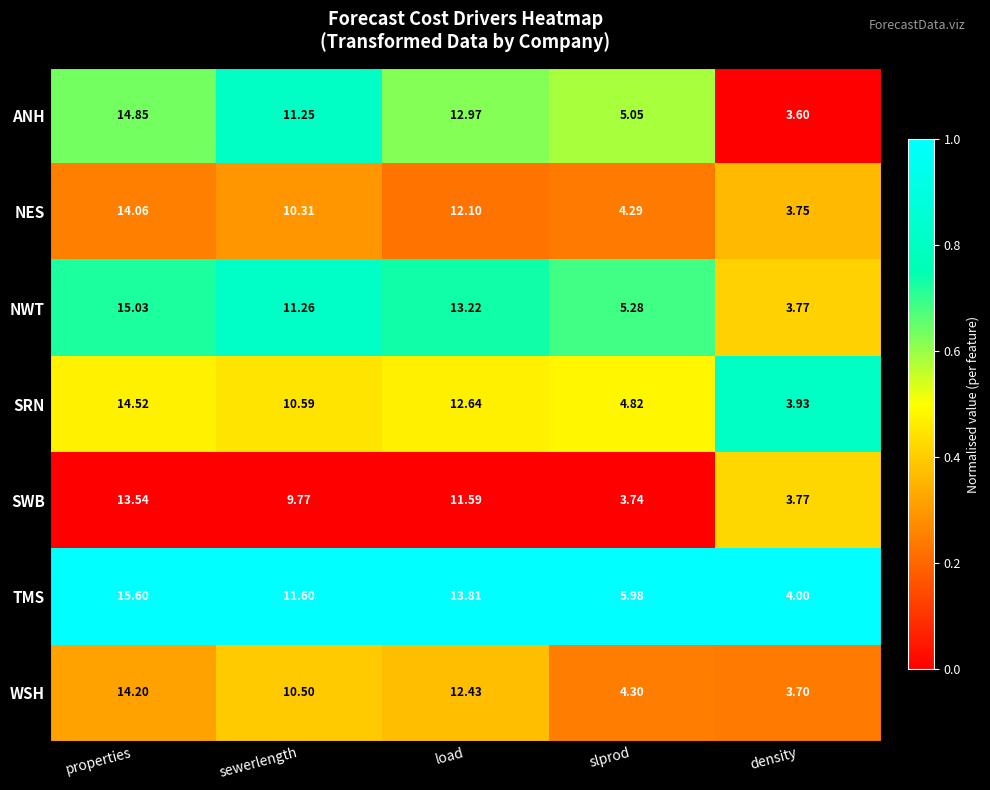

At which label is WSH closest to 8?

sewerlength